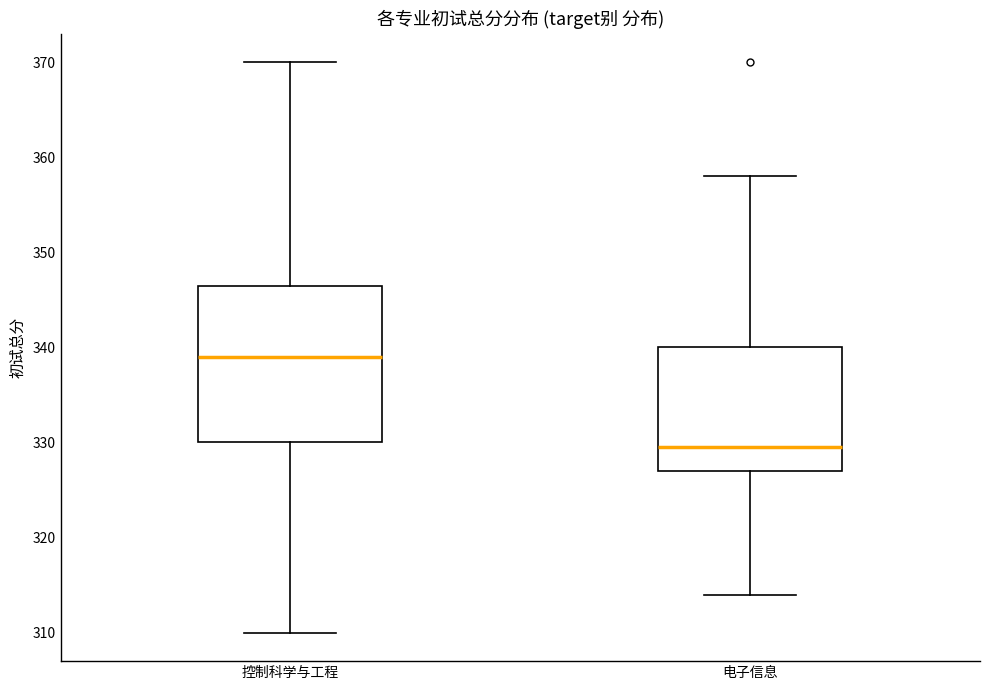

Reading left to right, read every box against the y-axis: the position of its median line, the range the box covers, and the ends of its whiskers. The values are not printed on the chart, so give them approximately, as read against the axis.

控制科学与工程: median 339, box 330 to 347, whiskers 310 to 370
电子信息: median 330, box 327 to 340, whiskers 314 to 358